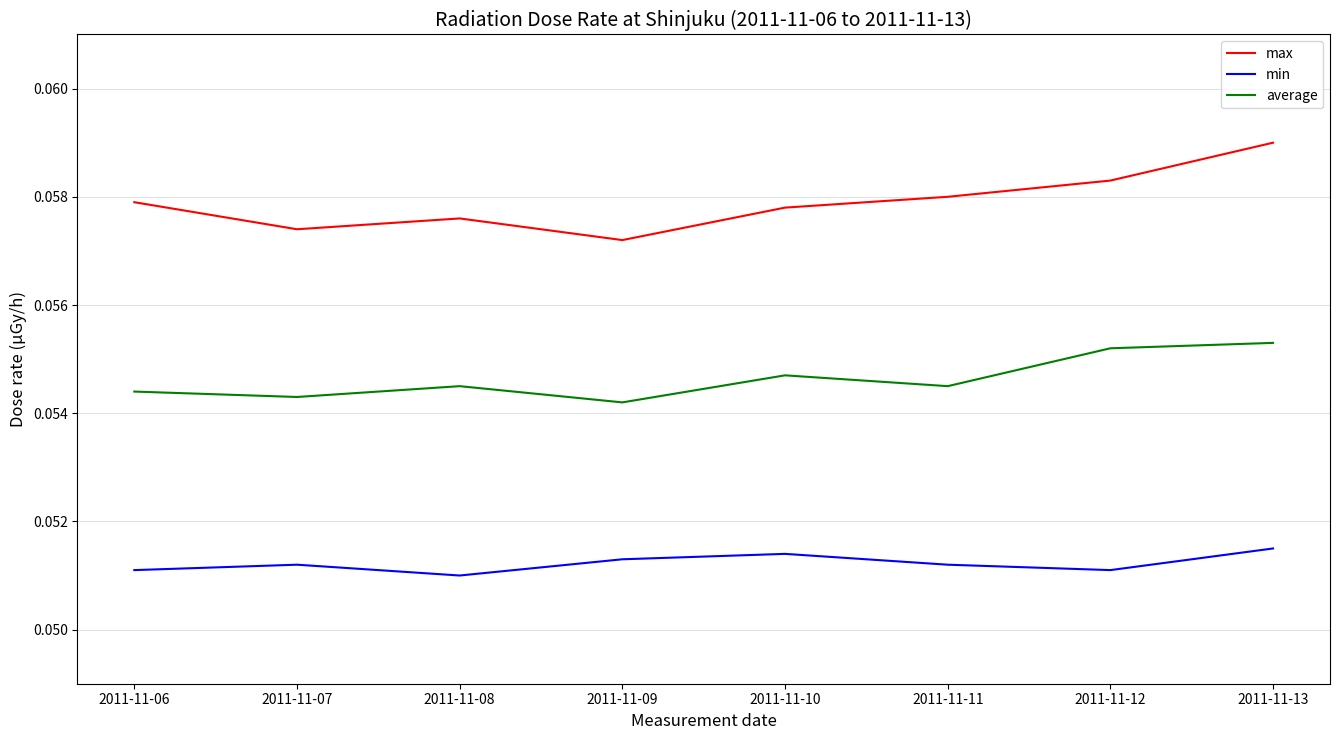

Which series has the widest spread of values?

max